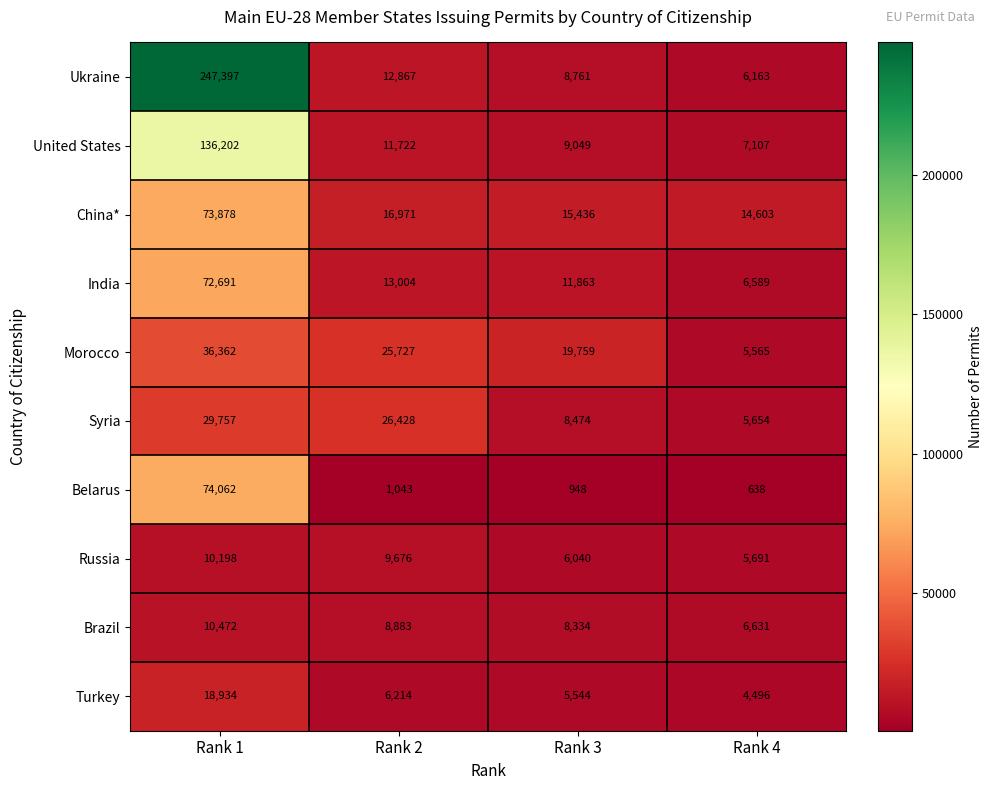

What is the difference between the second highest and second lowest values in the India series?

1141